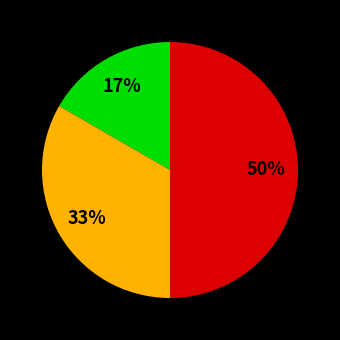

To the nearest percent, what is the difference between the largest and smallest slice percentages?

33%